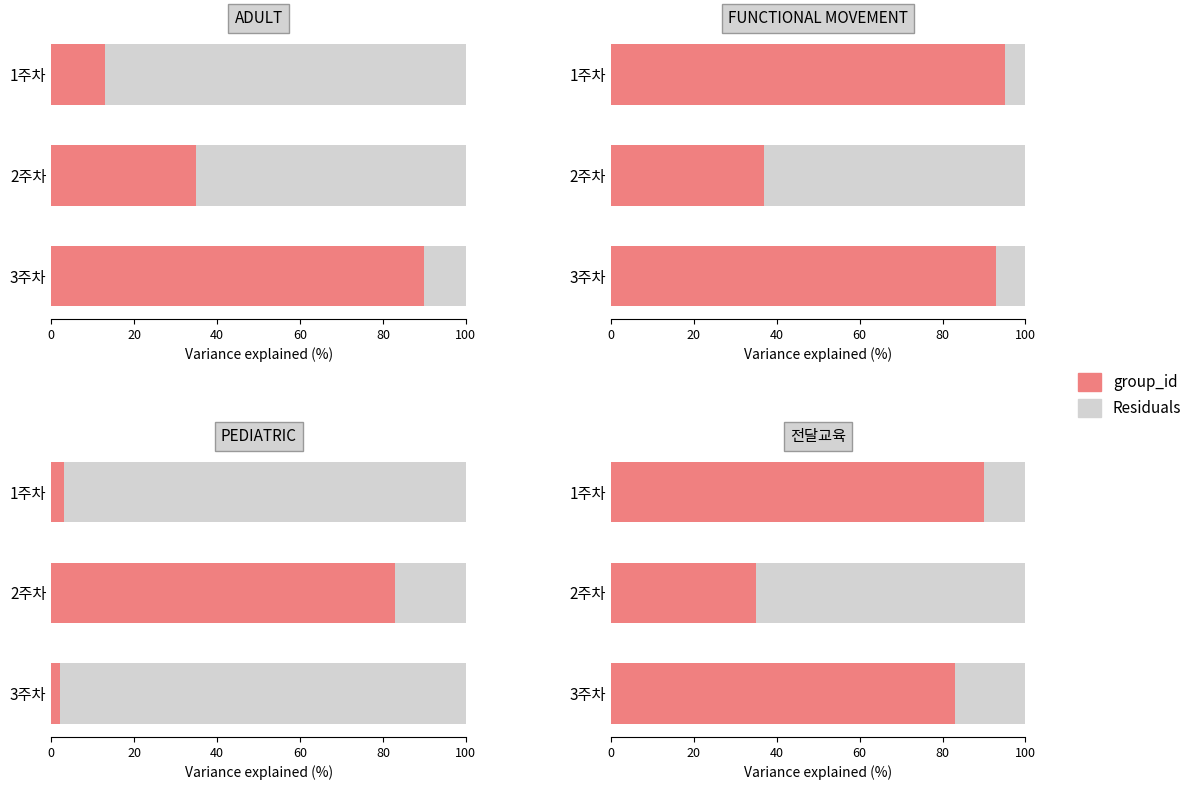

At how many categories does at least one series exceed 82?

2